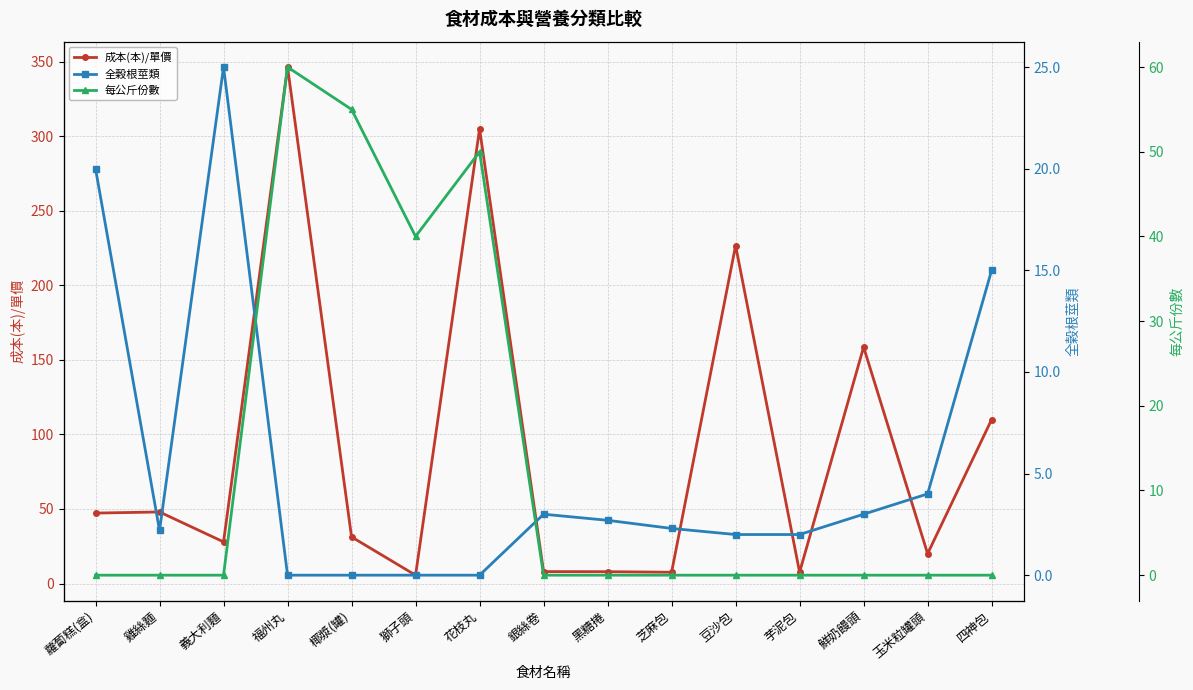

Where is the first local minimum for 成本(本)/單價?

義大利麵